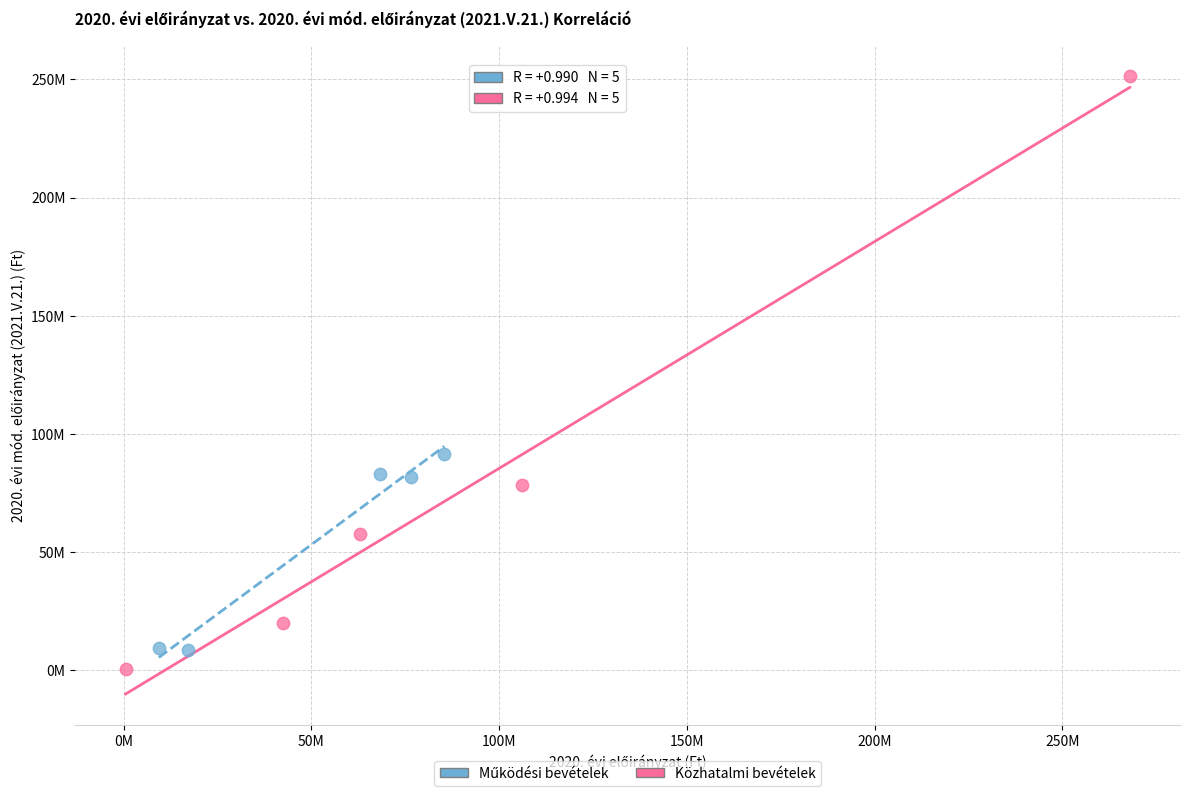

Which series contains the highest Y value?

Közhatalmi bevételek